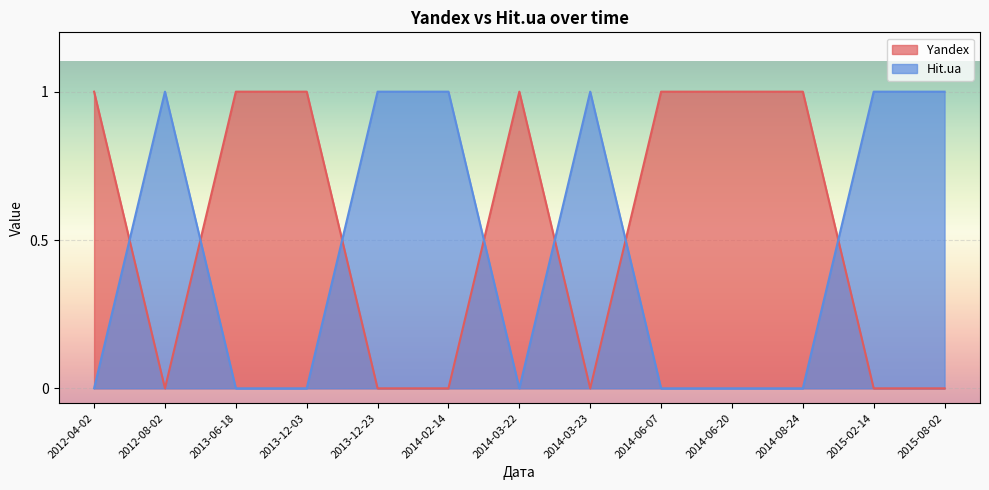

What is the label of the 12th point from the left?

2015-02-14